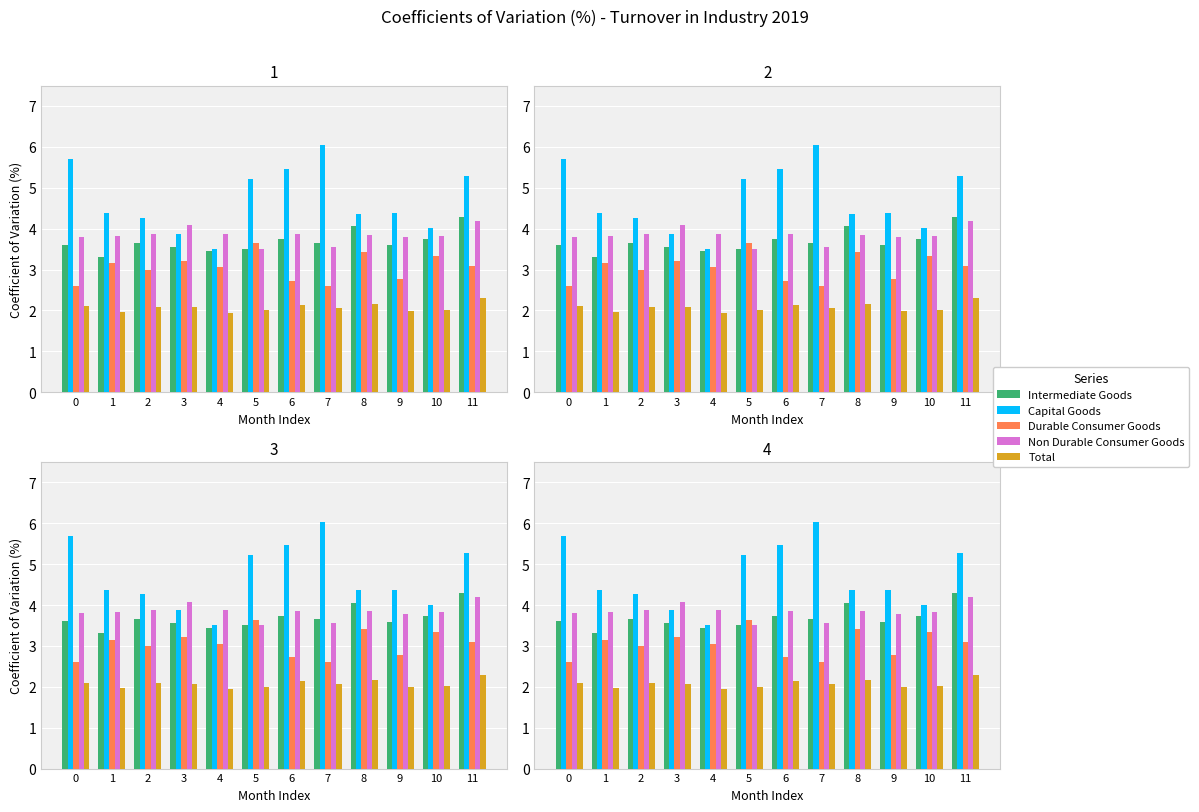

What is the greatest value displayed?

6.0